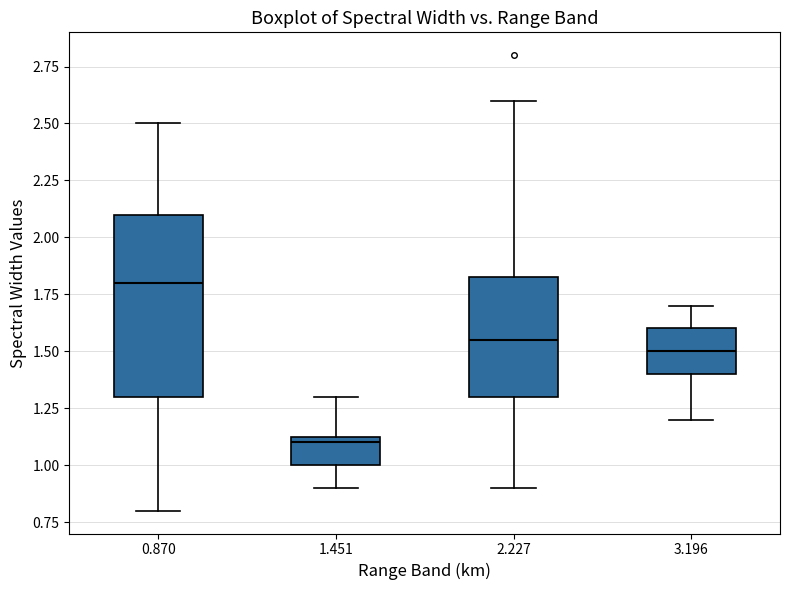

Which box's median line is the lowest?

1.451